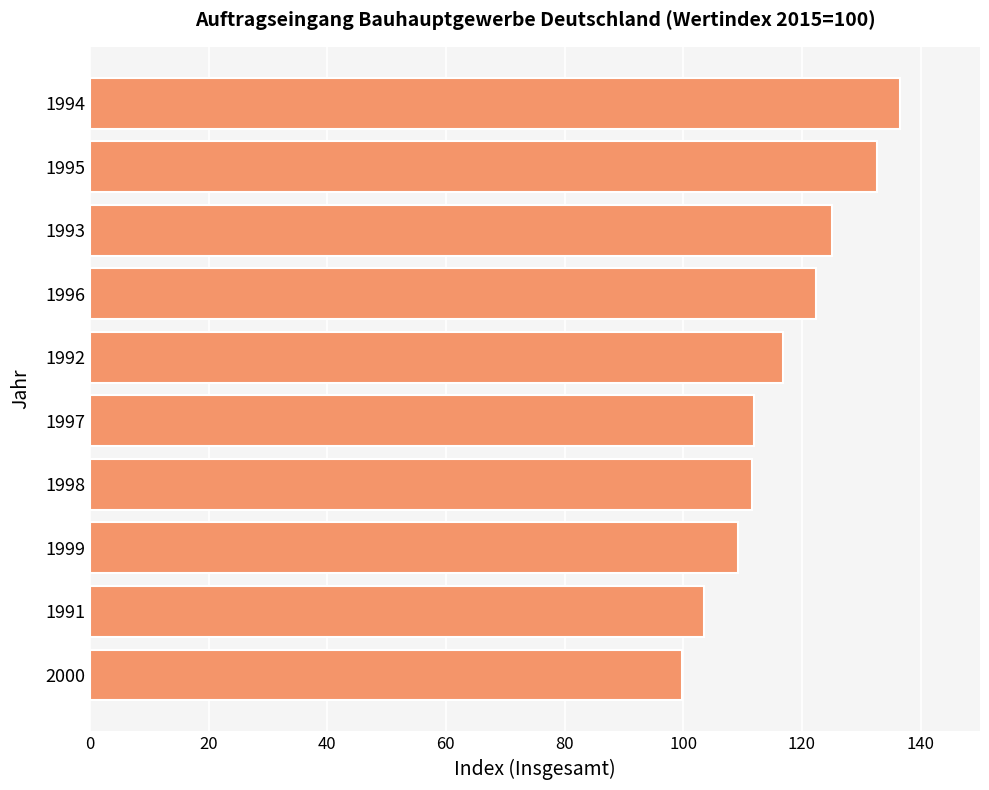

Which has a higher value, 1996 or 1992?

1996